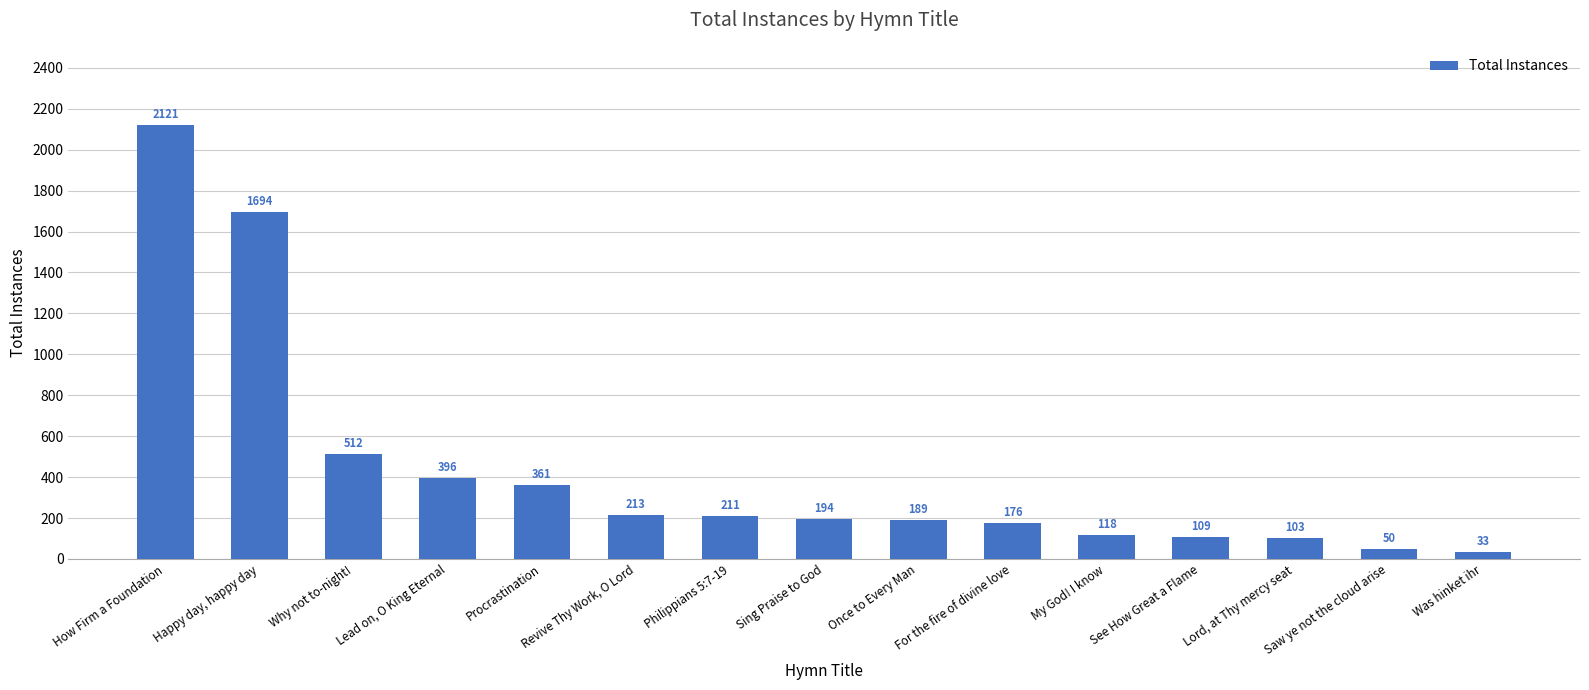

Are the bars grouped side by side (vs. stacked)?

No